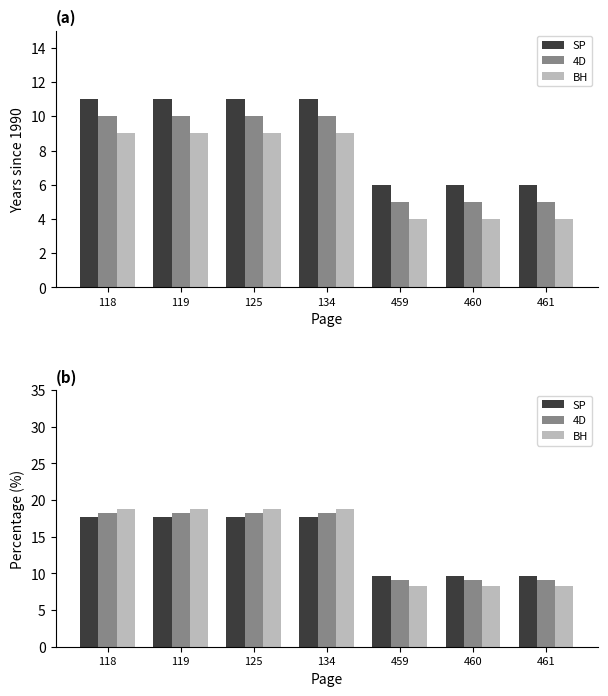

Which has a higher value, 134 or 459?

134